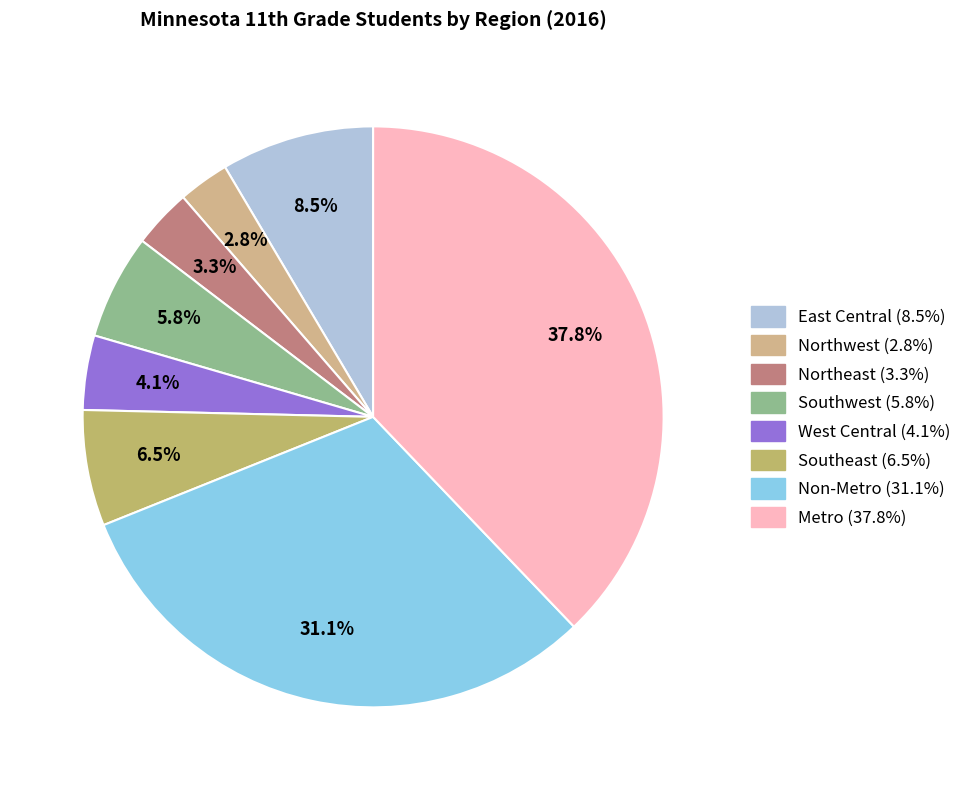

To the nearest percent, what is the difference between the largest and smallest slice percentages?

35%